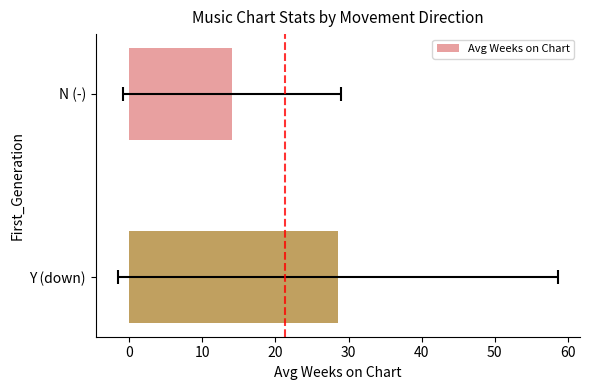

What is the maximum value shown in the chart?

28.5